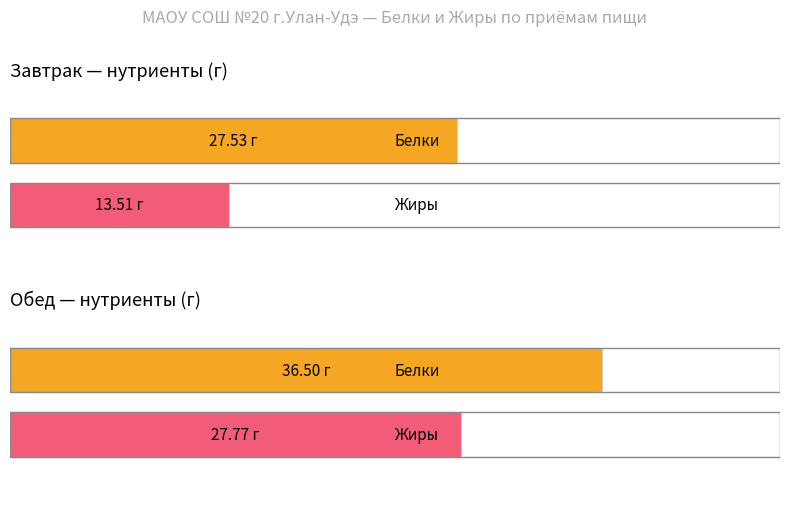

What is the label of the 1st bar from the right?

Обед